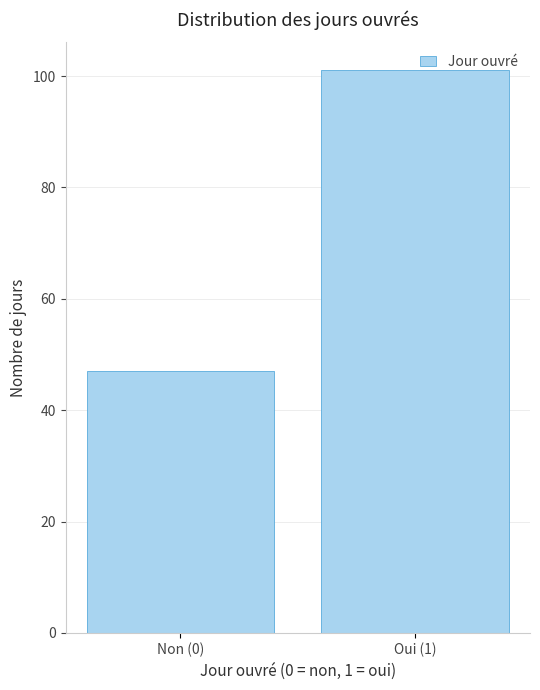

What is the approximate value at Oui (1)?

101